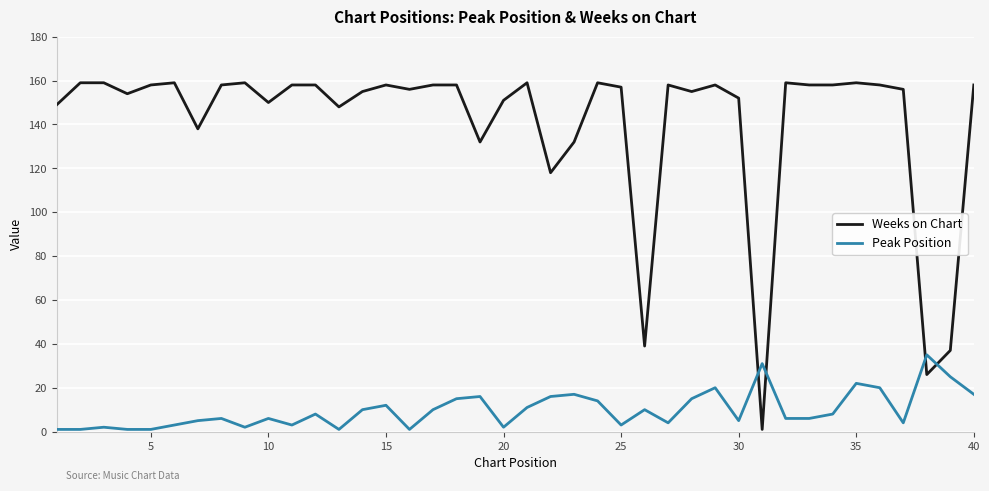

What is the sum of all Weeks on Chart values?

5632